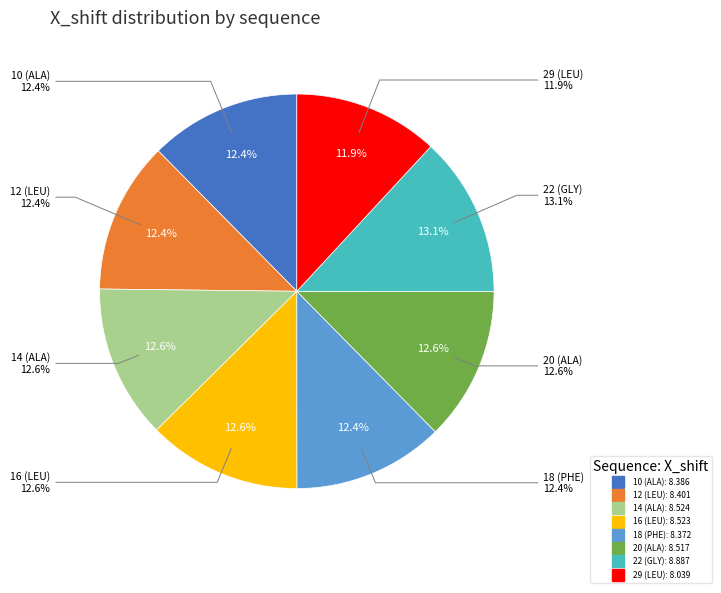

Which slice is the largest?

22 (GLY)